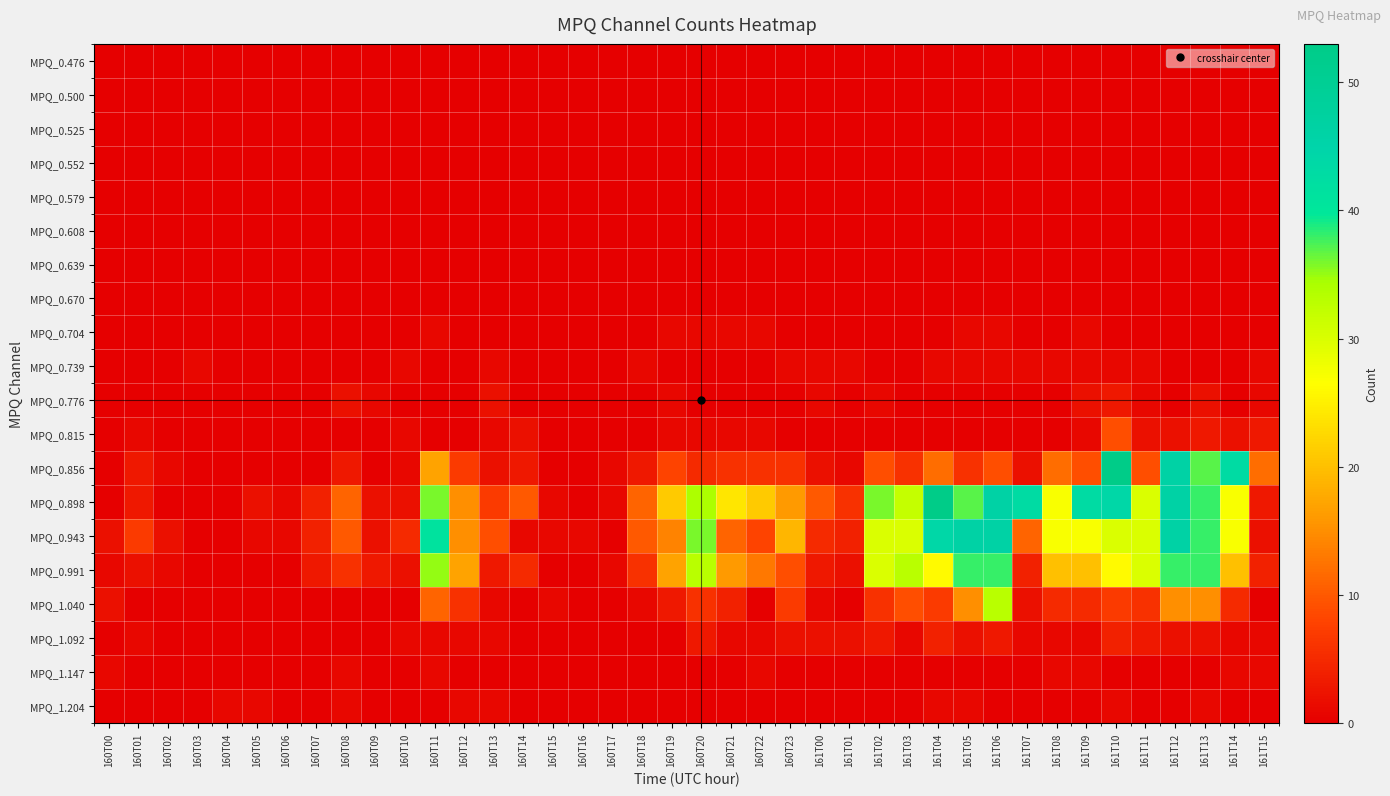

What is the total value across all series at 161T04?

148